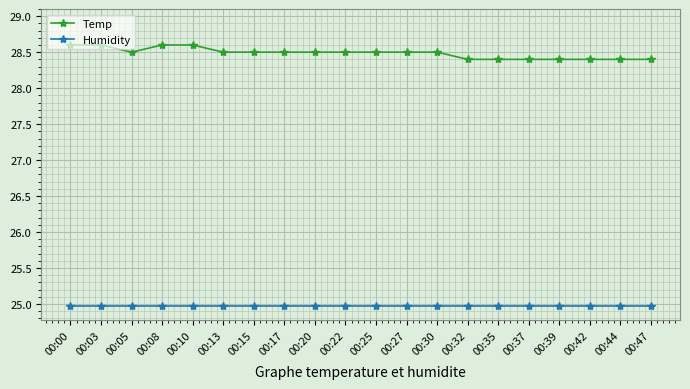

Is it true that Humidity equals 37.1 at 00:05?

False